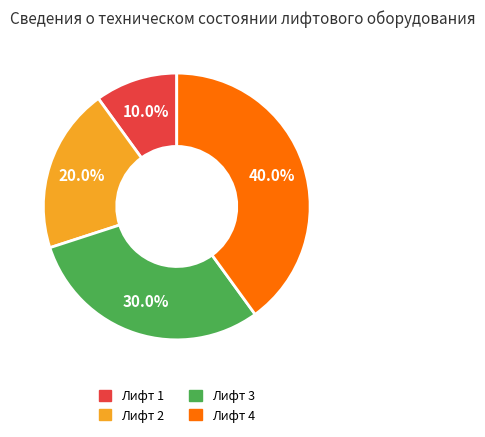

Is it true that Лифт 2 is 27% of the pie?

False